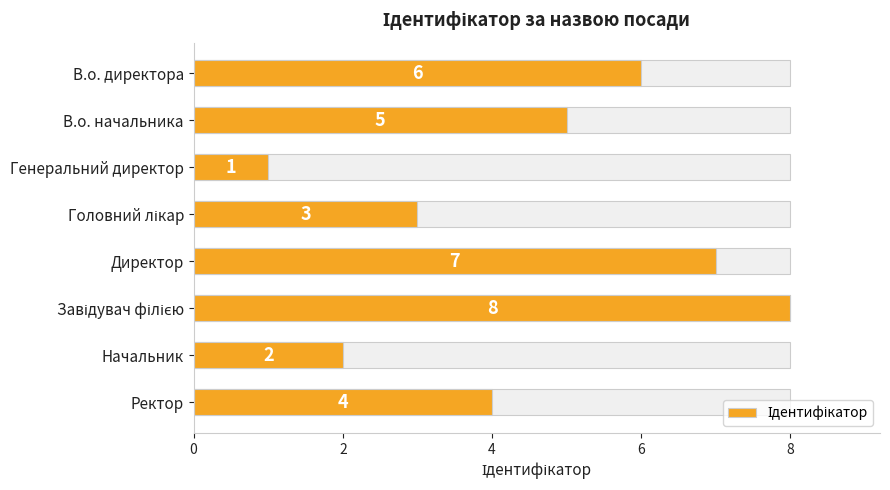

What is the difference between the second highest and second lowest values?

5